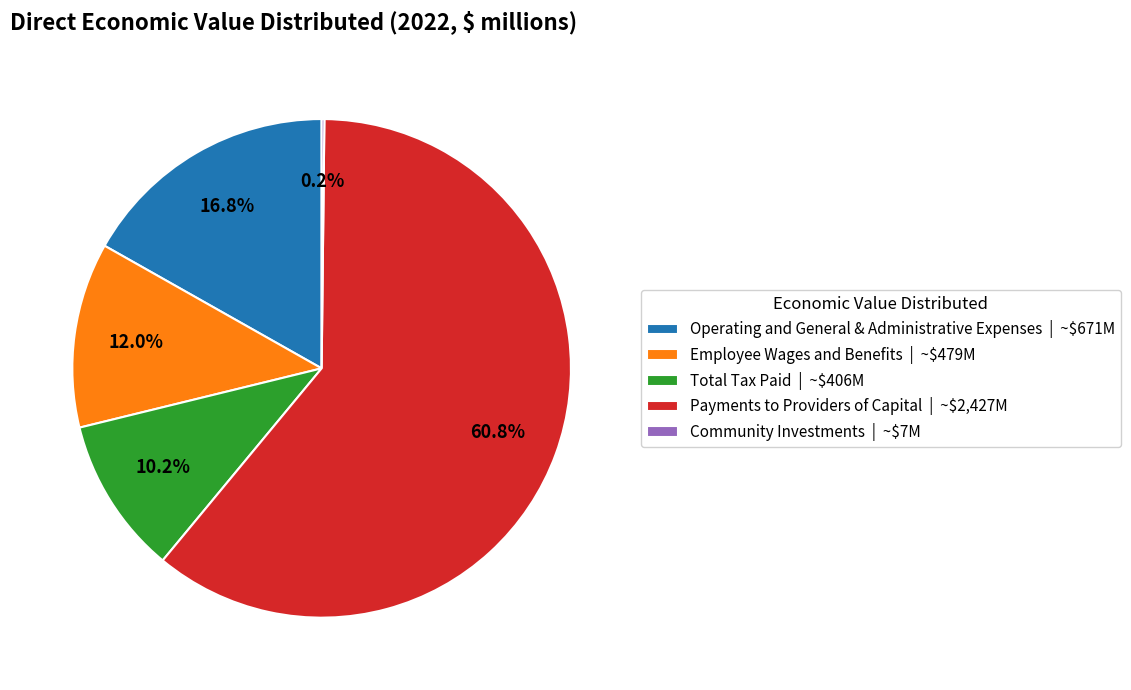

Is it true that Operating and General & Administrative Expenses is 17% of the pie?

True